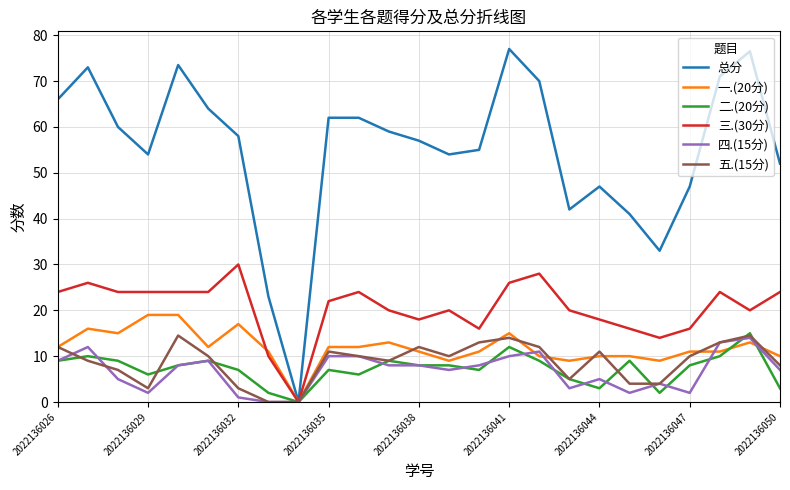

How many positive values does the 一.(20分) series have?

24